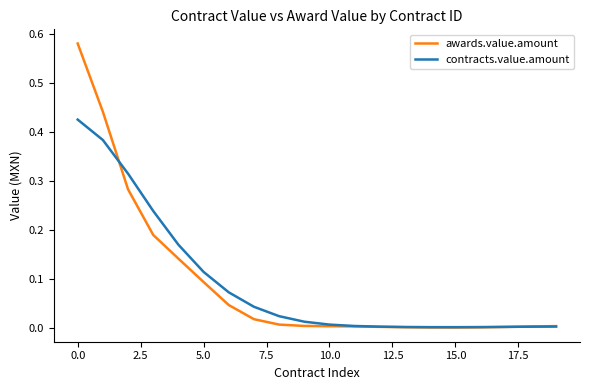

Is this an area chart (filled region under the line)?

No